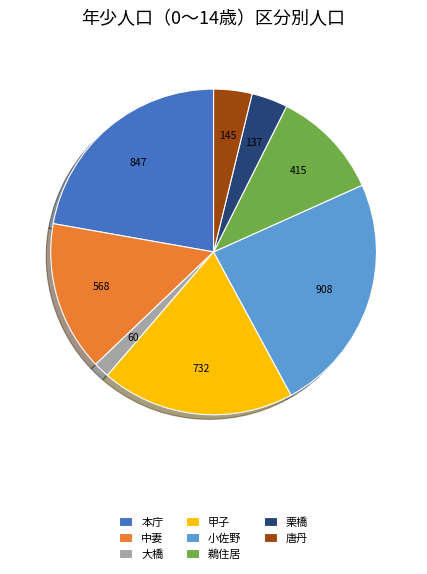

What is the ratio of the value at 本庁 to the value at 大橋?

14.1